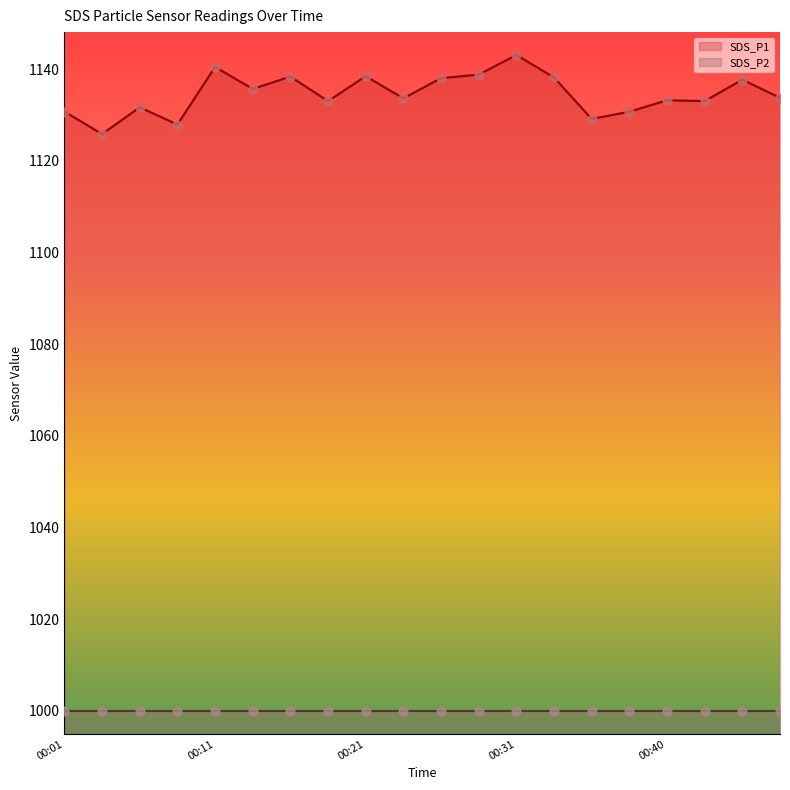

What is the change in value from 00:04 to 00:21?

+12.6